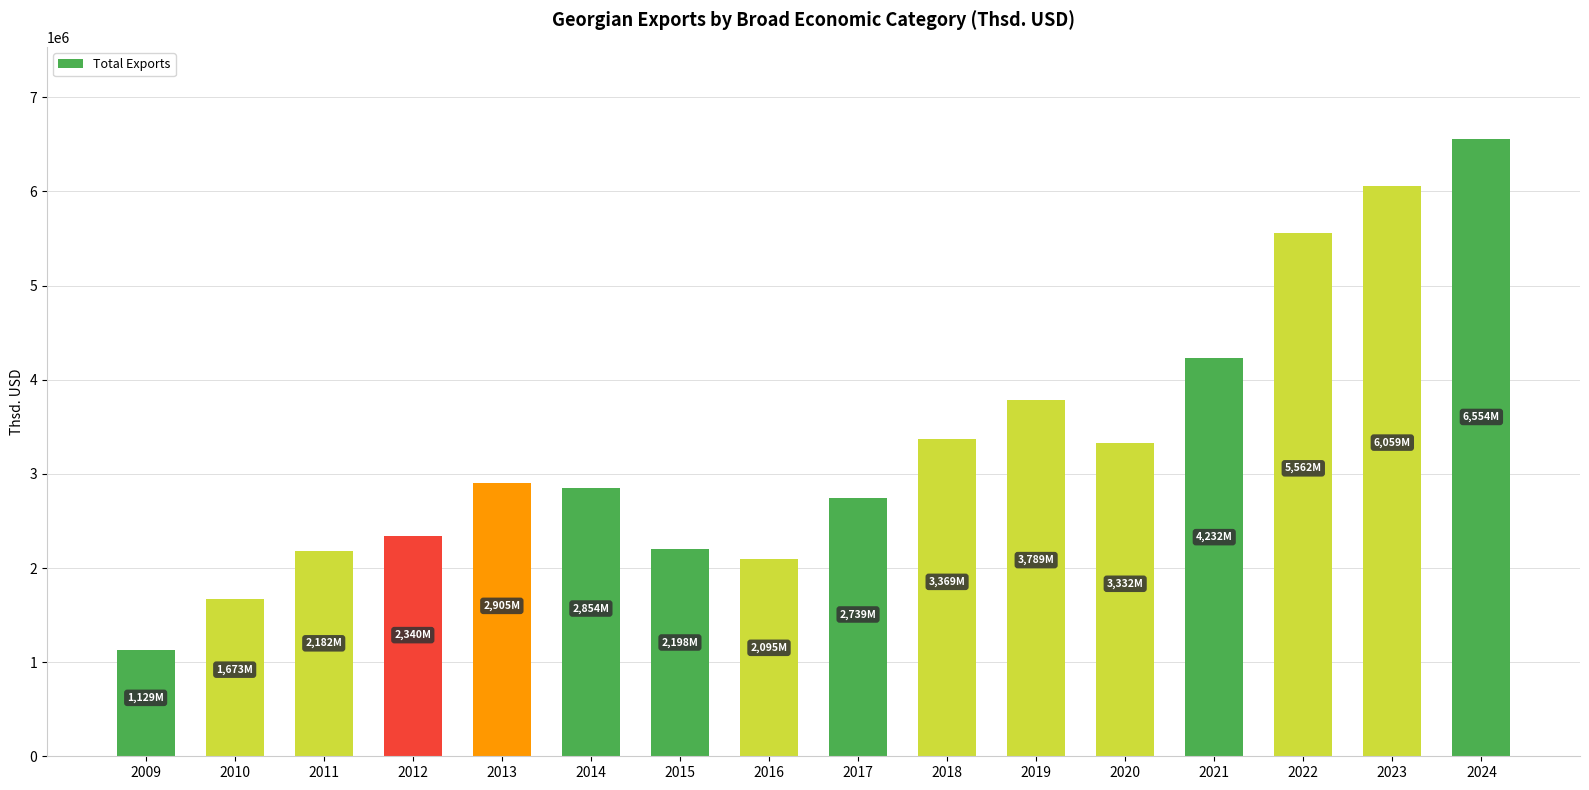

Which has a higher value, 2012 or 2010?

2012